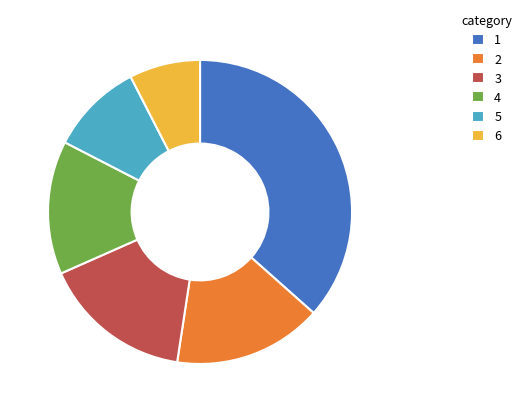

Does 4 account for over 50% of the chart?

No